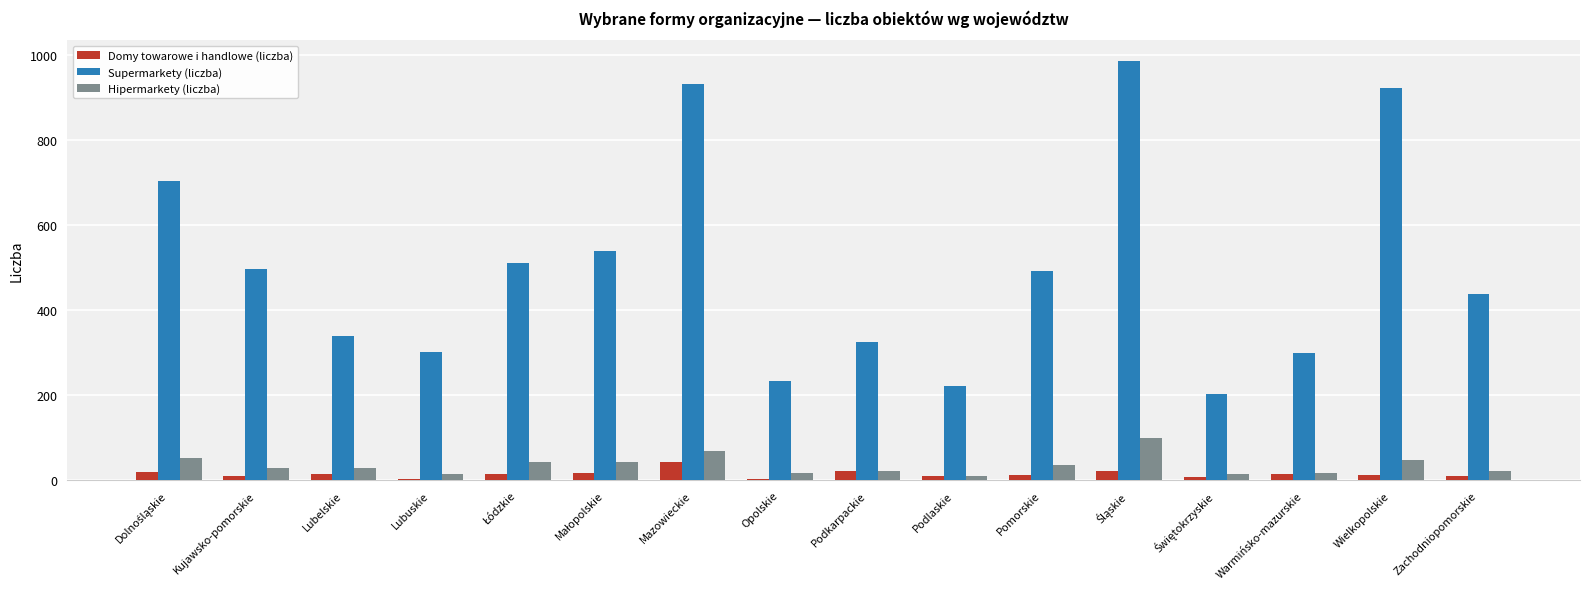

True or false: Supermarkety (liczba) has a value of 921 at Wielkopolskie.

True